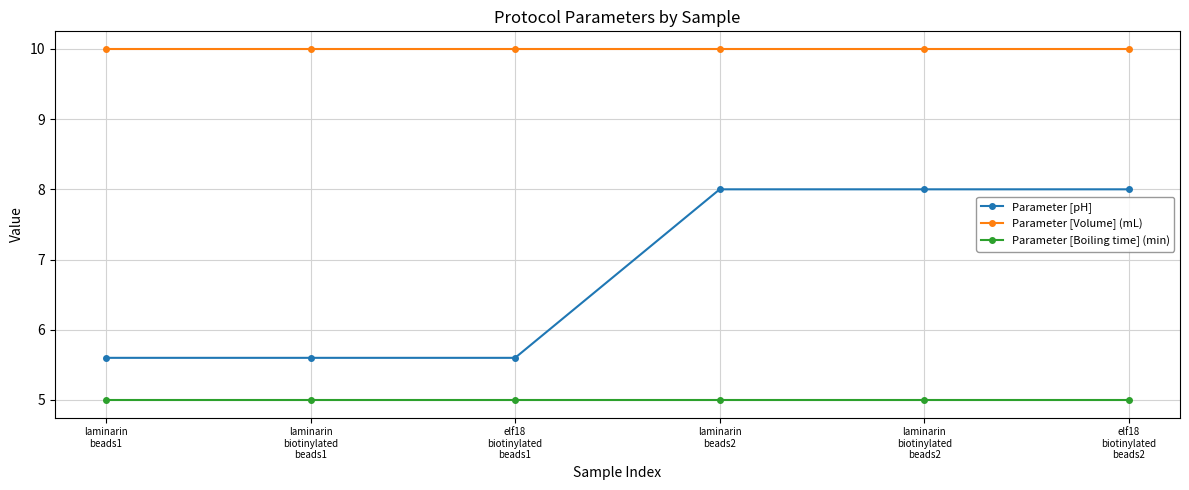

What position from the left is laminarin
biotinylated
beads1?

2